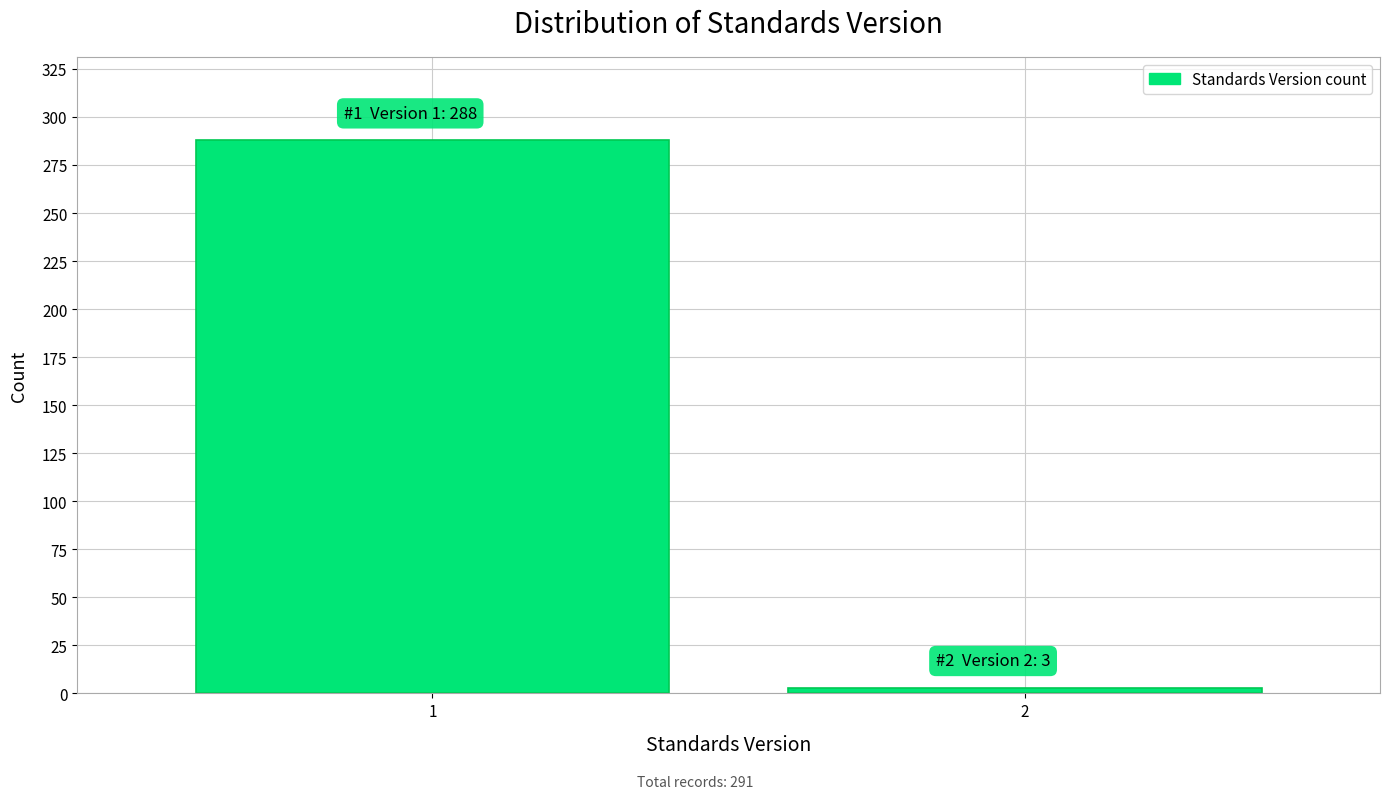

Reading right to left, what are all the values shown in this chart?

3	288